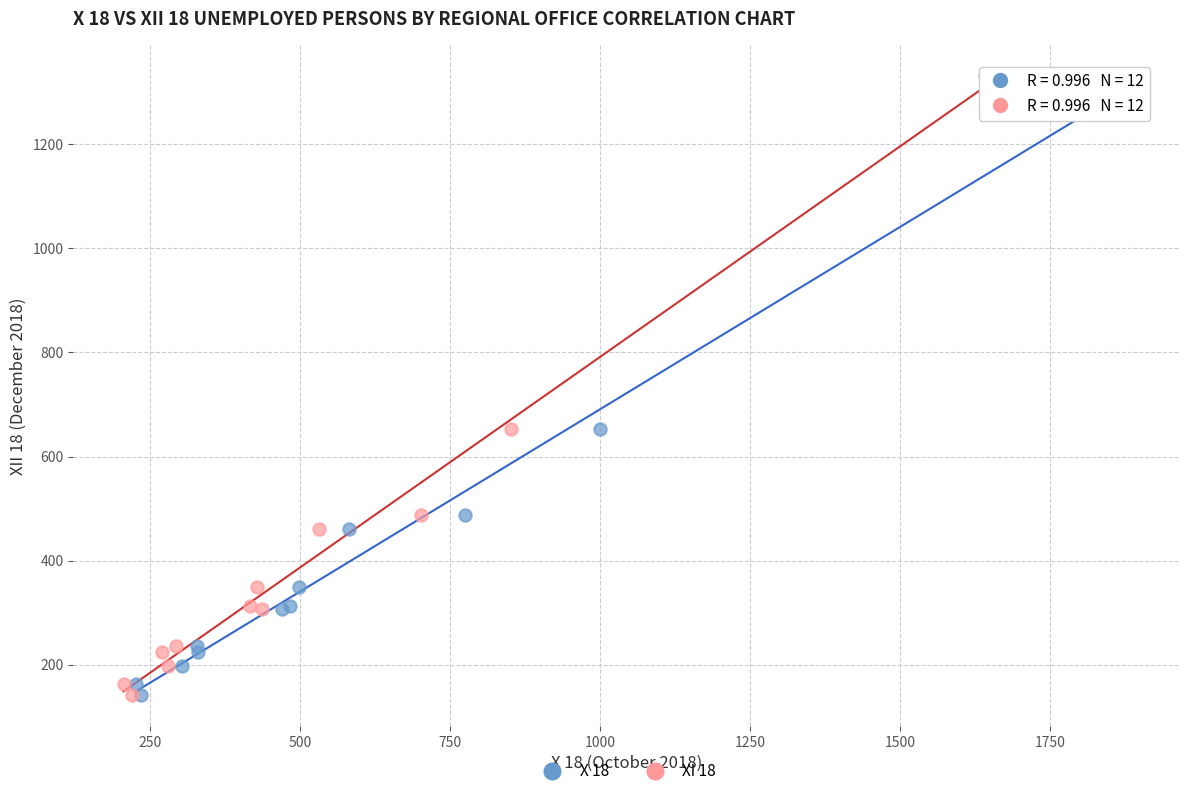

What are all the series names shown in the legend?

X 18, XI 18